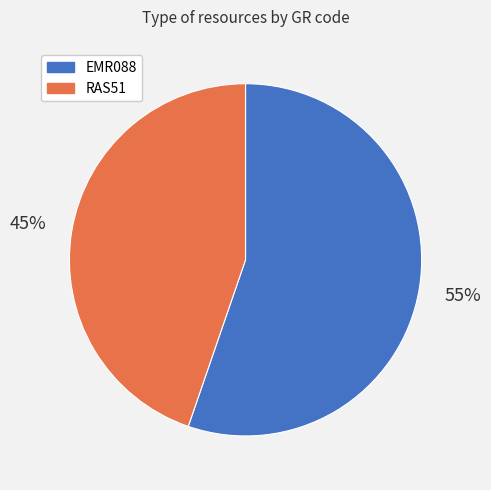

What is the largest slice in the pie chart?

EMR088